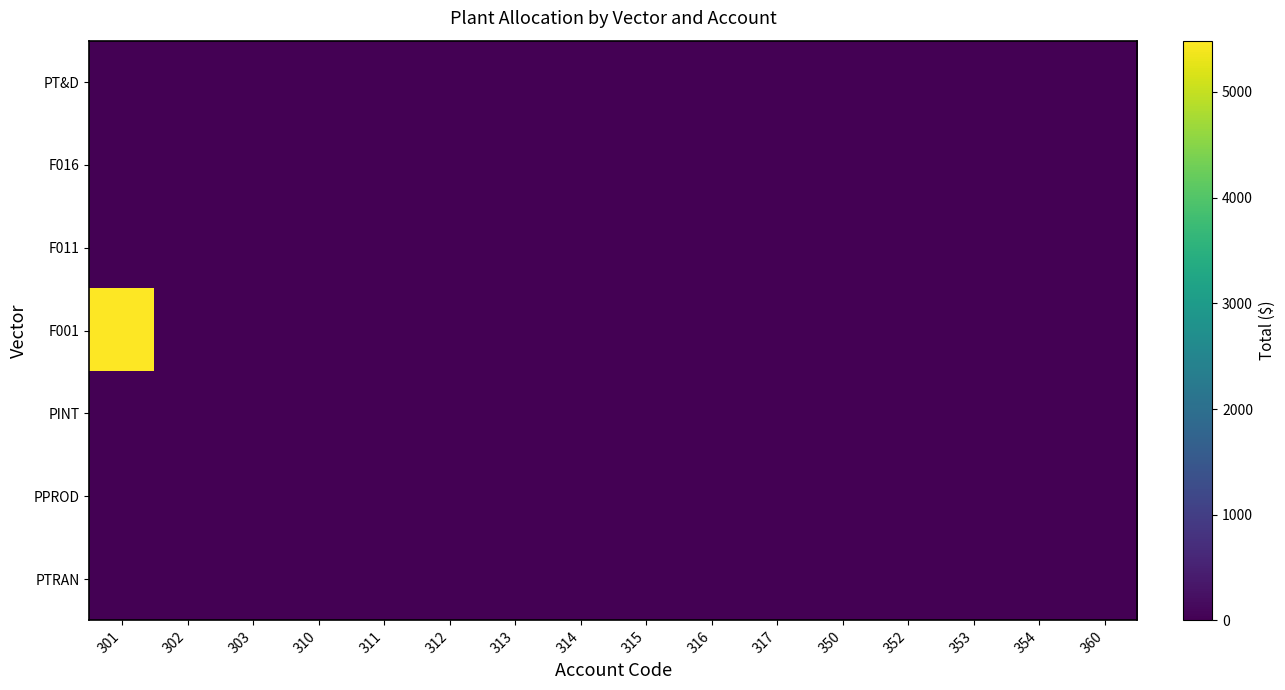

Reading left to right, list all the values displayed in this chart.

PT&D: 301=0.0	302=0.0	303=0.0	310=0.0	311=0.0	312=0.0	313=0.0	314=0.0	315=0.0	316=0.0	317=0.0	350=0.0	352=0.0	353=0.0	354=0.0	360=0.0
F016: 301=0.0	302=0.0	303=0.0	310=0.0	311=0.0	312=0.0	313=0.0	314=0.0	315=0.0	316=0.0	317=0.0	350=0.0	352=0.0	353=0.0	354=0.0	360=0.0
F011: 301=0.0	302=0.0	303=0.0	310=0.0	311=0.0	312=0.0	313=0.0	314=0.0	315=0.0	316=0.0	317=0.0	350=0.0	352=0.0	353=0.0	354=0.0	360=0.0
F001: 301=5485.4	302=0.0	303=0.0	310=0.0	311=0.0	312=0.0	313=0.0	314=0.0	315=0.0	316=0.0	317=0.0	350=0.0	352=0.0	353=0.0	354=0.0	360=0.0
PINT: 301=0.0	302=0.0	303=0.0	310=0.0	311=0.0	312=0.0	313=0.0	314=0.0	315=0.0	316=0.0	317=0.0	350=0.0	352=0.0	353=0.0	354=0.0	360=0.0
PPROD: 301=0.0	302=0.0	303=0.0	310=0.0	311=0.0	312=0.0	313=0.0	314=0.0	315=0.0	316=0.0	317=0.0	350=0.0	352=0.0	353=0.0	354=0.0	360=0.0
PTRAN: 301=0.0	302=0.0	303=0.0	310=0.0	311=0.0	312=0.0	313=0.0	314=0.0	315=0.0	316=0.0	317=0.0	350=0.0	352=0.0	353=0.0	354=0.0	360=0.0